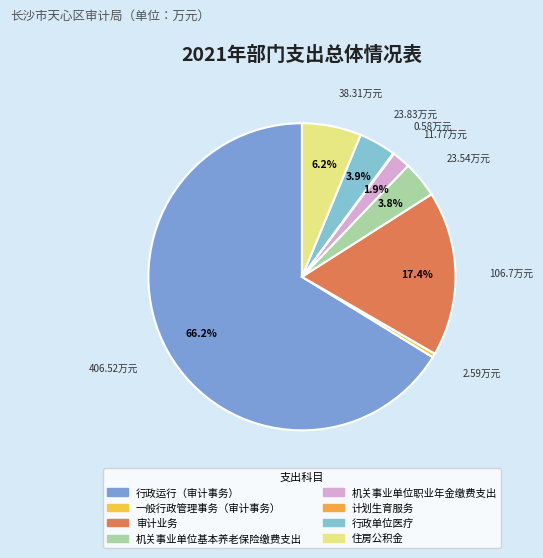

Count the number of slices in the pie.

8